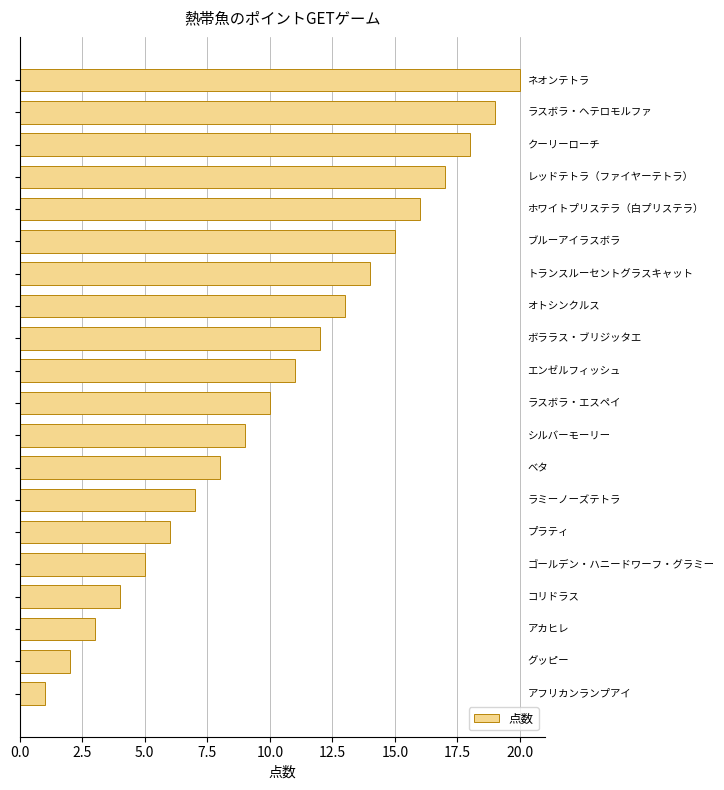

What is the difference between the second highest and minimum values?

18